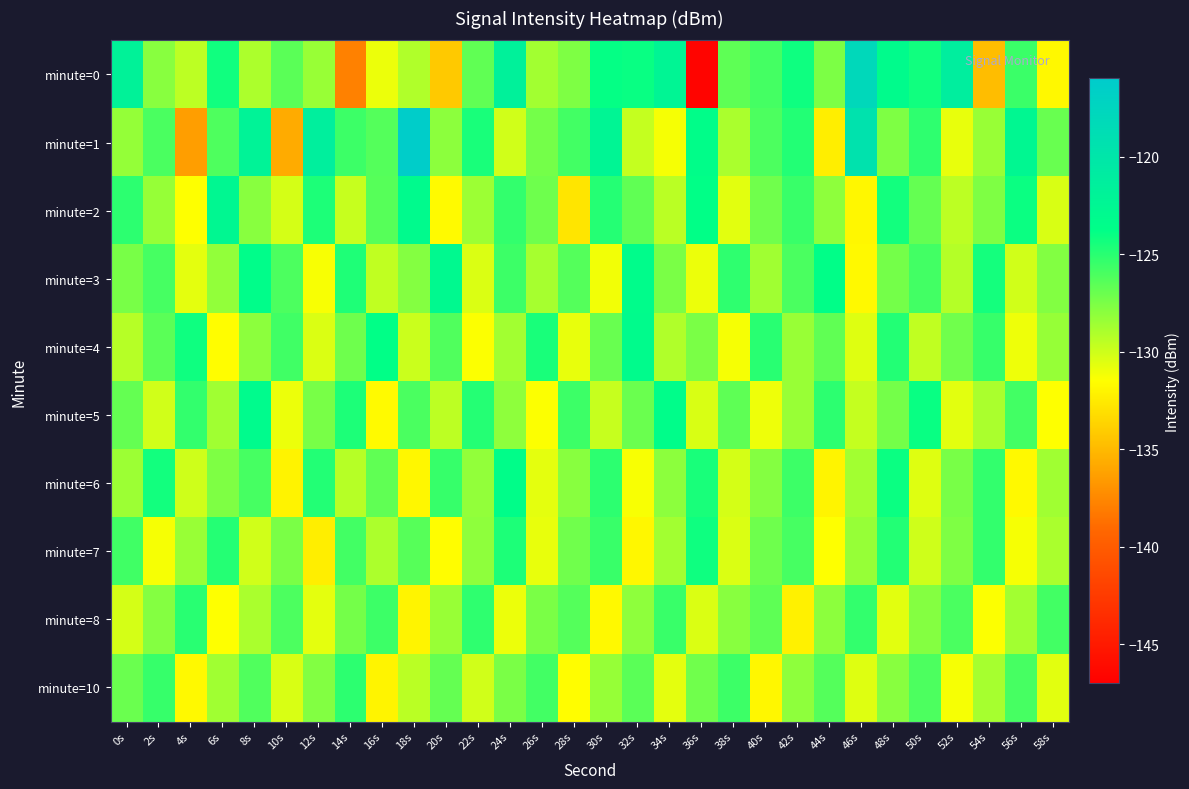

What is the total value across all series at 50s?

-1270.0